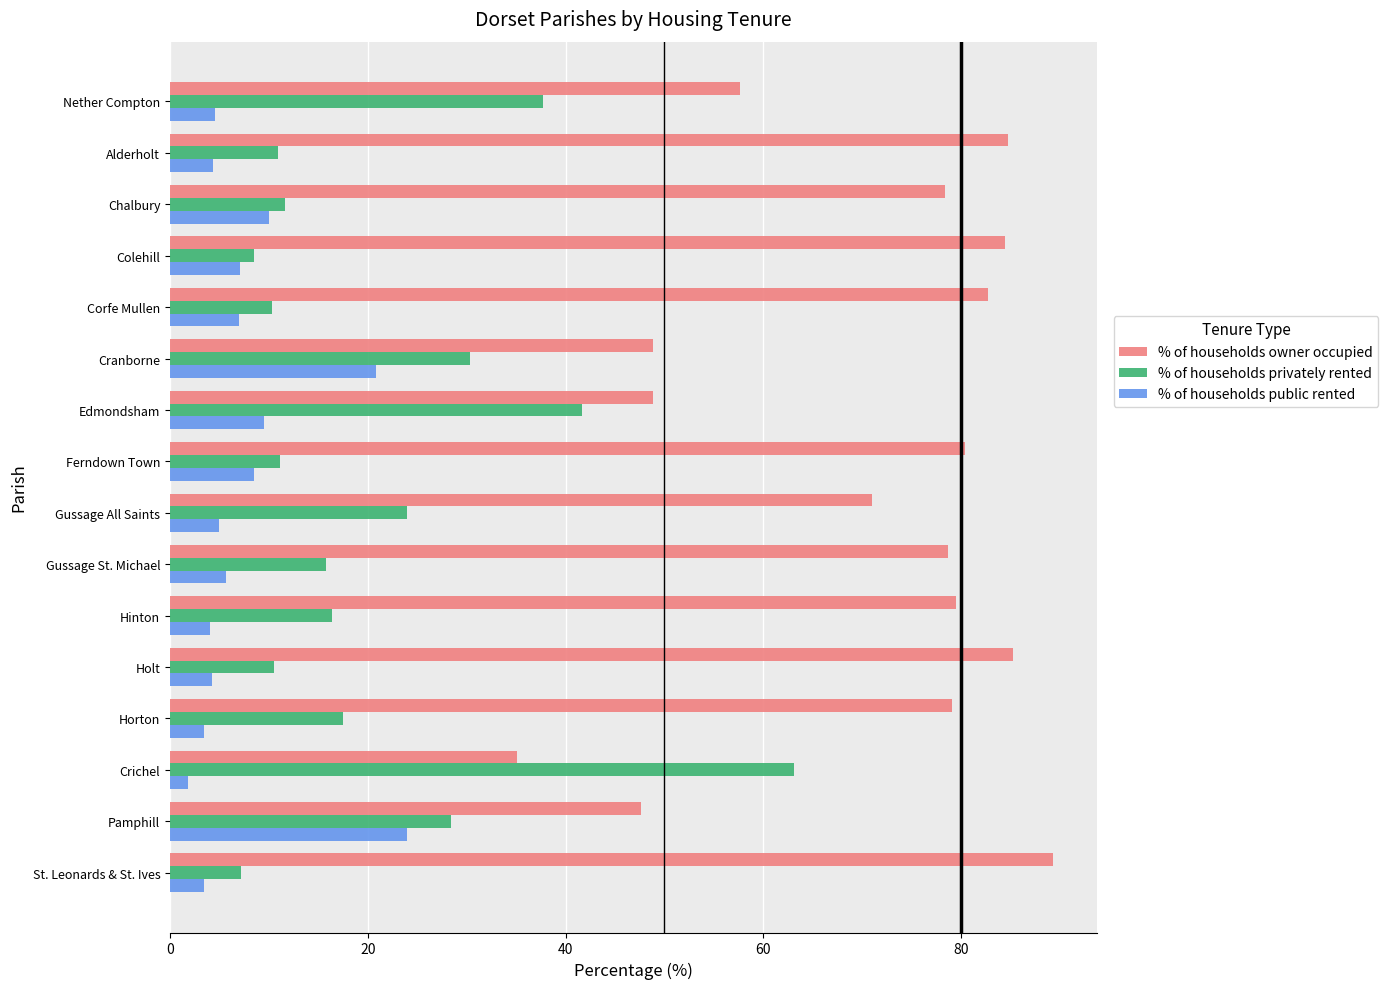

How many distinct data groups are displayed?

3